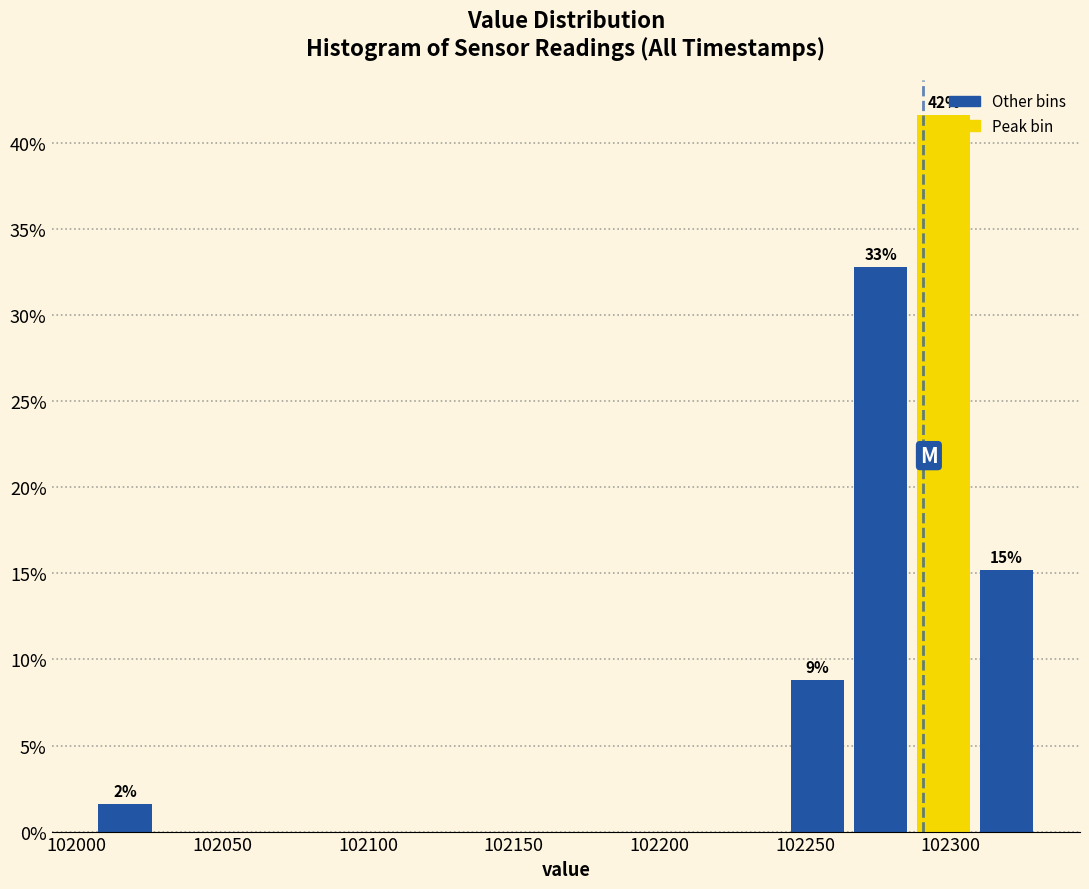

Which range on the x-axis has the tallest bar?

102285 to 102310